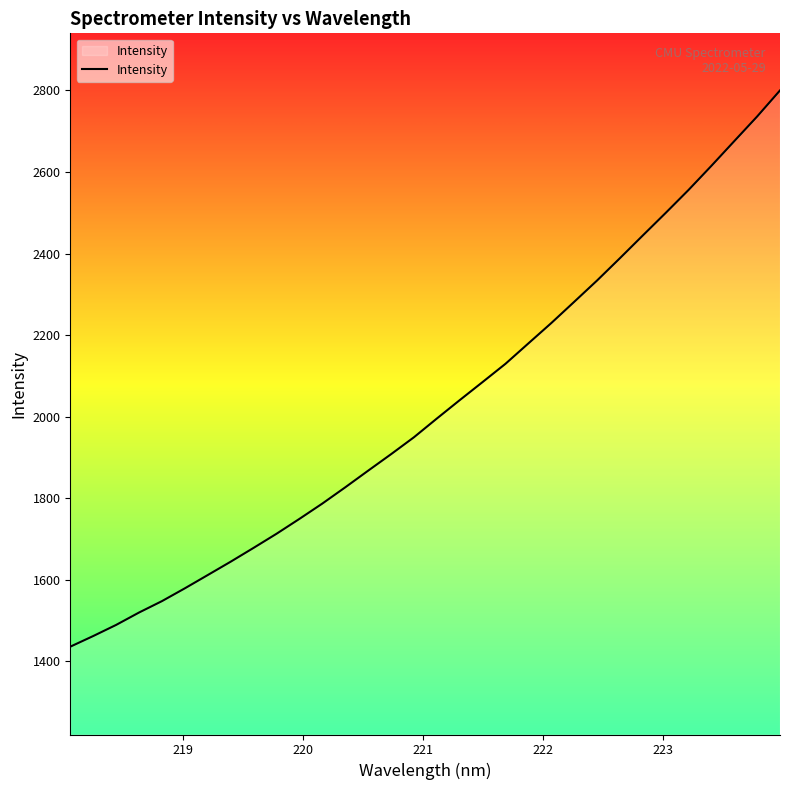

What is the sum of all values?

64757.3